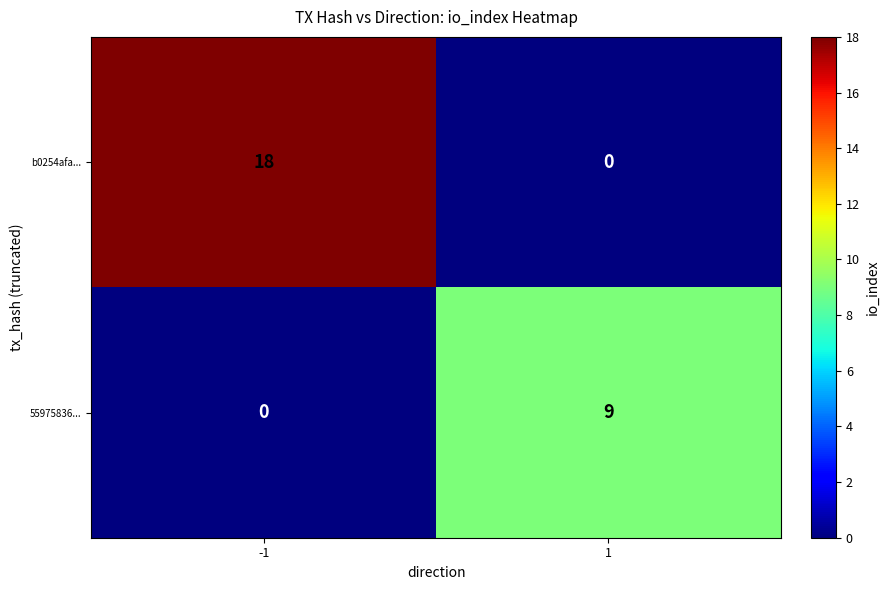

Reading right to left, extract all data points from this chart.

b0254afa...: 0	18
55975836...: 9	0